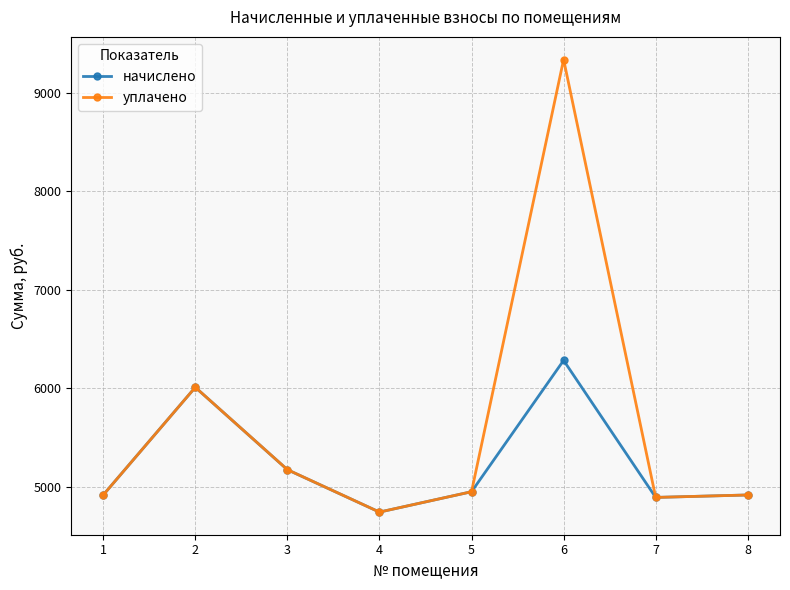

What is the value of the уплачено point at the 2nd from the left?

6011.3